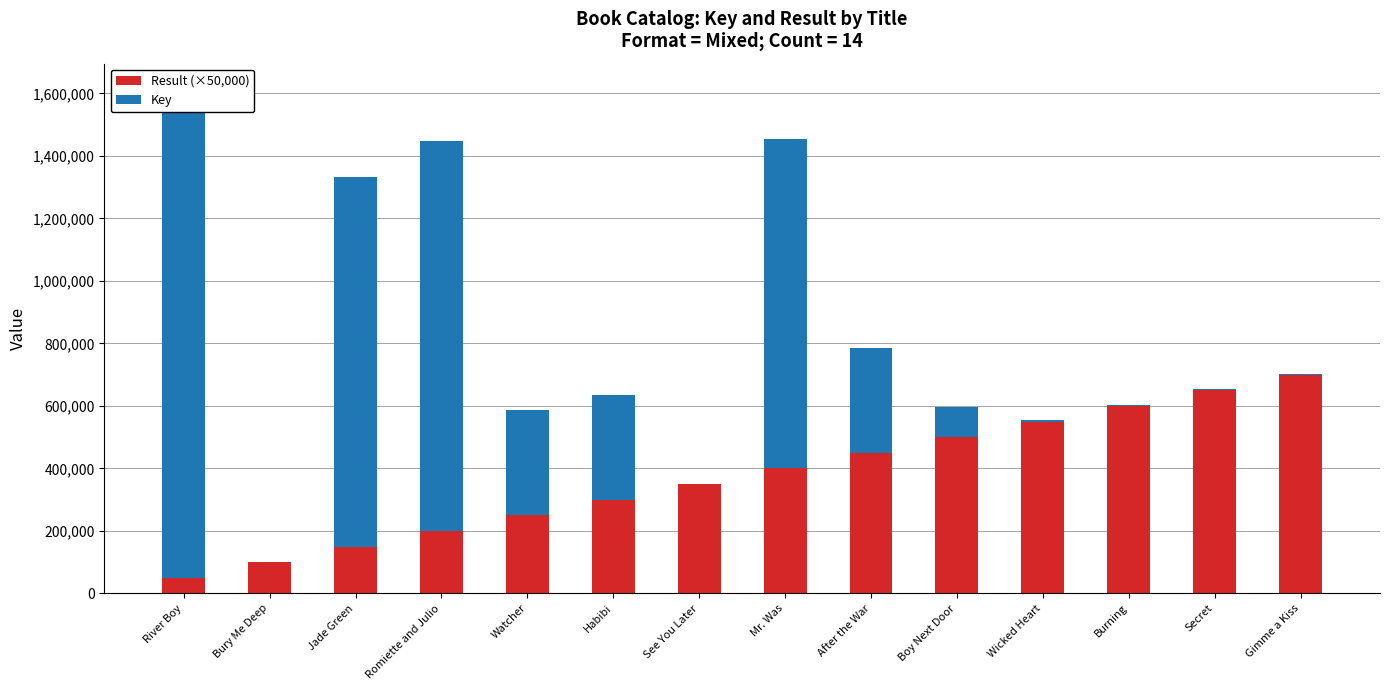

At which category is the sum across all series the highest?

River Boy